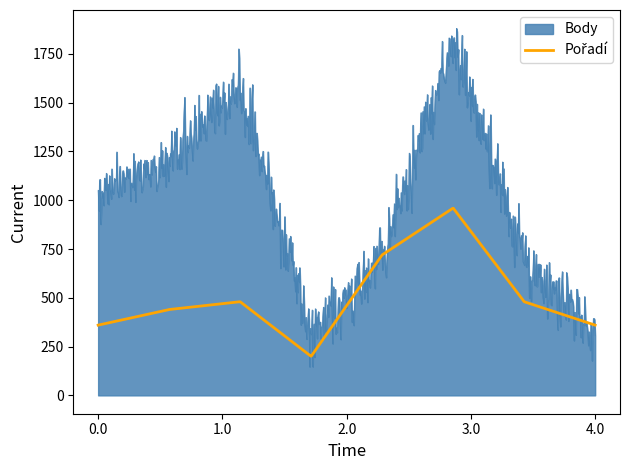

Which series has the widest spread of values?

Body